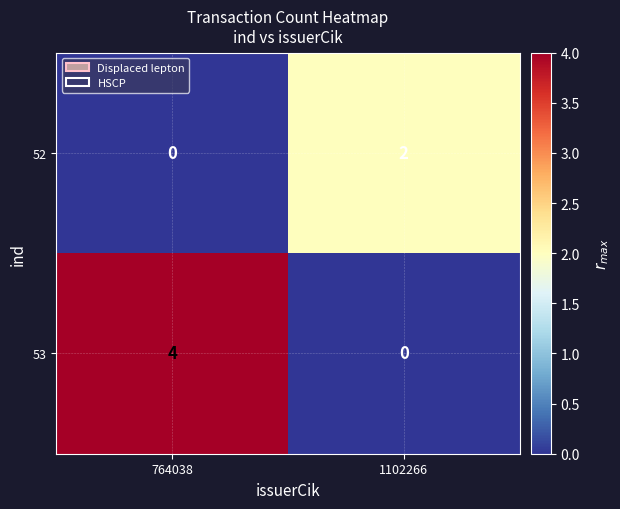

The 53 series shows 1 at 764038. True or false?

False